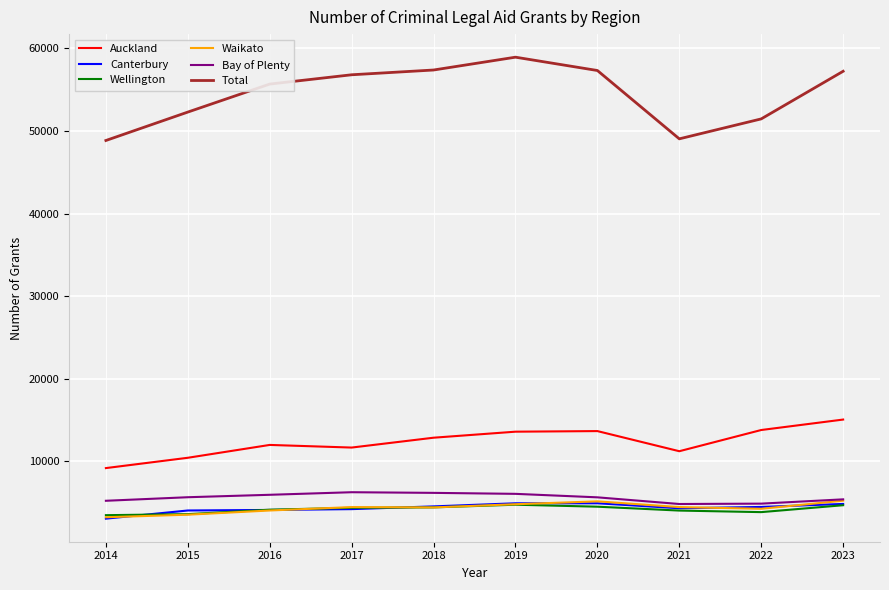

Which series has the largest total across all categories?

Total